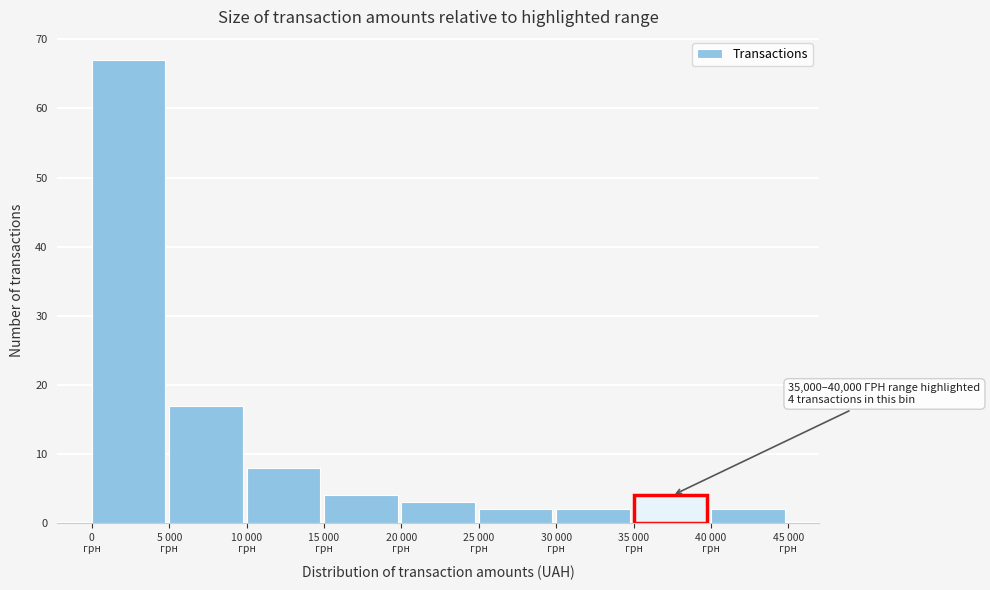

Reading right to left, what are all the values shown in this chart?

2	4	2	2	3	4	8	17	67